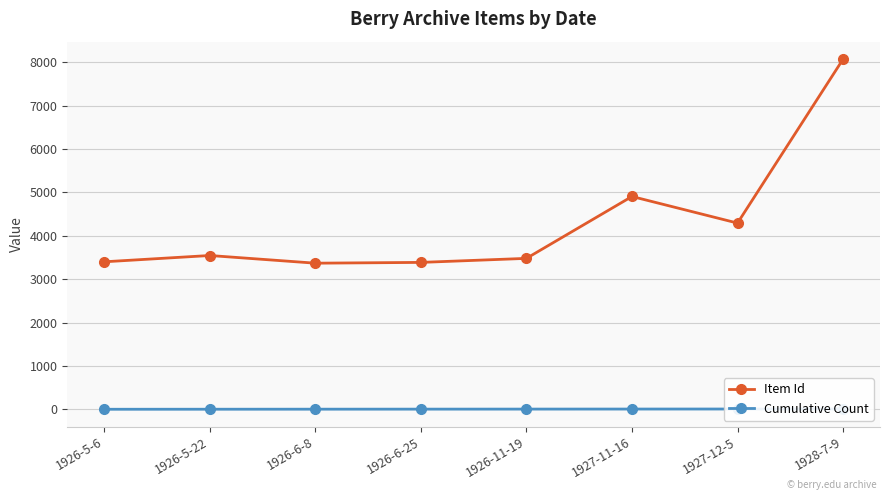

True or false: Item Id and Cumulative Count intersect in this chart.

False